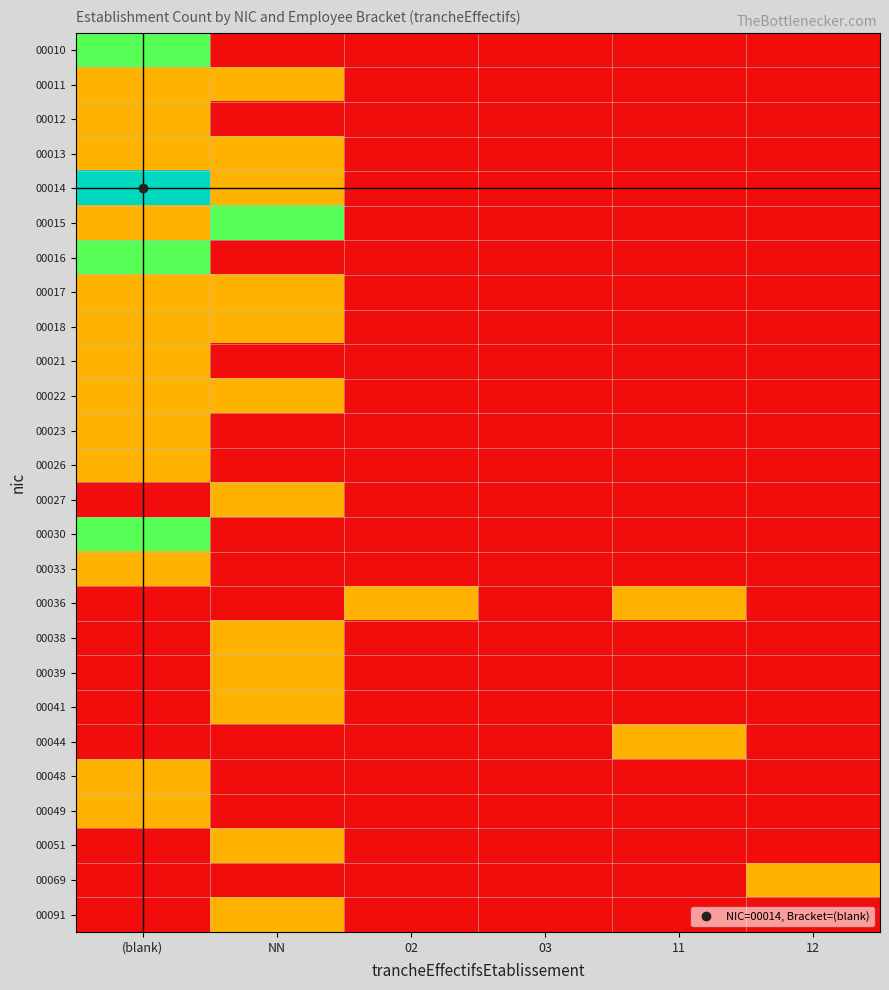

At how many categories does at least one series exceed 2?

1